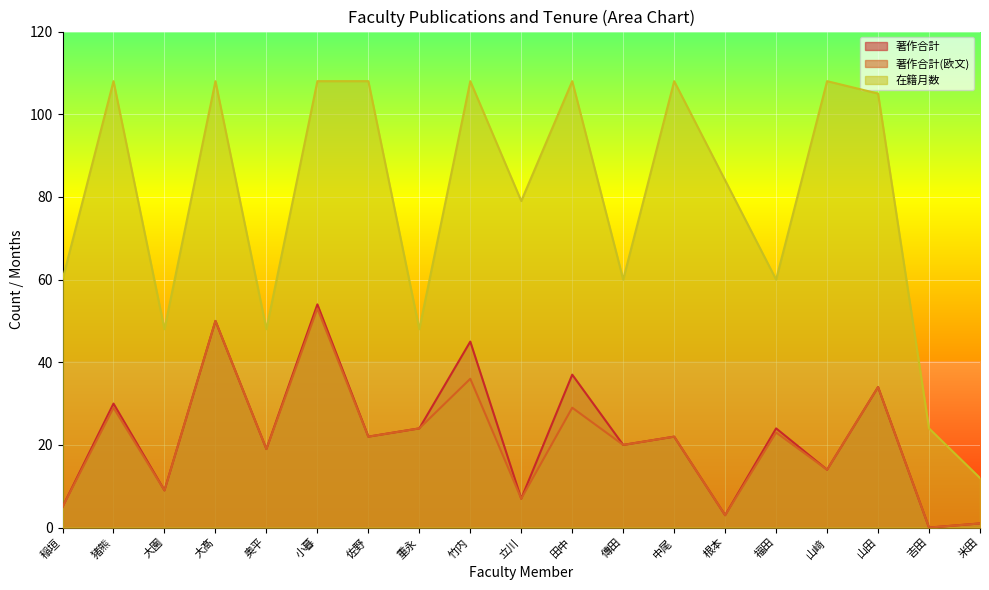

What is the difference between the 著作合計 values at 立川 and 米田?

6